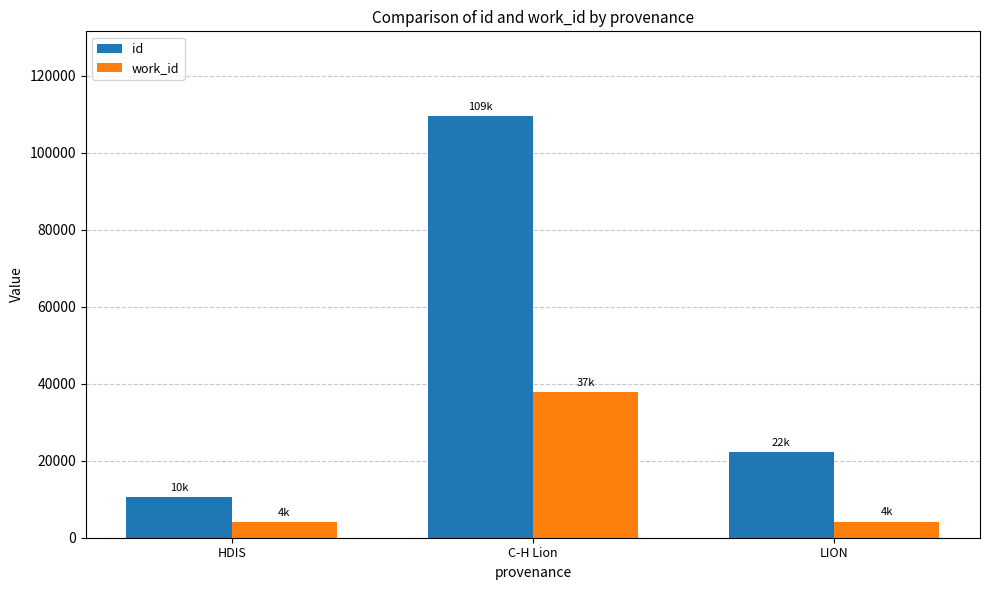

Which category has the highest value in the work_id series?

C-H Lion